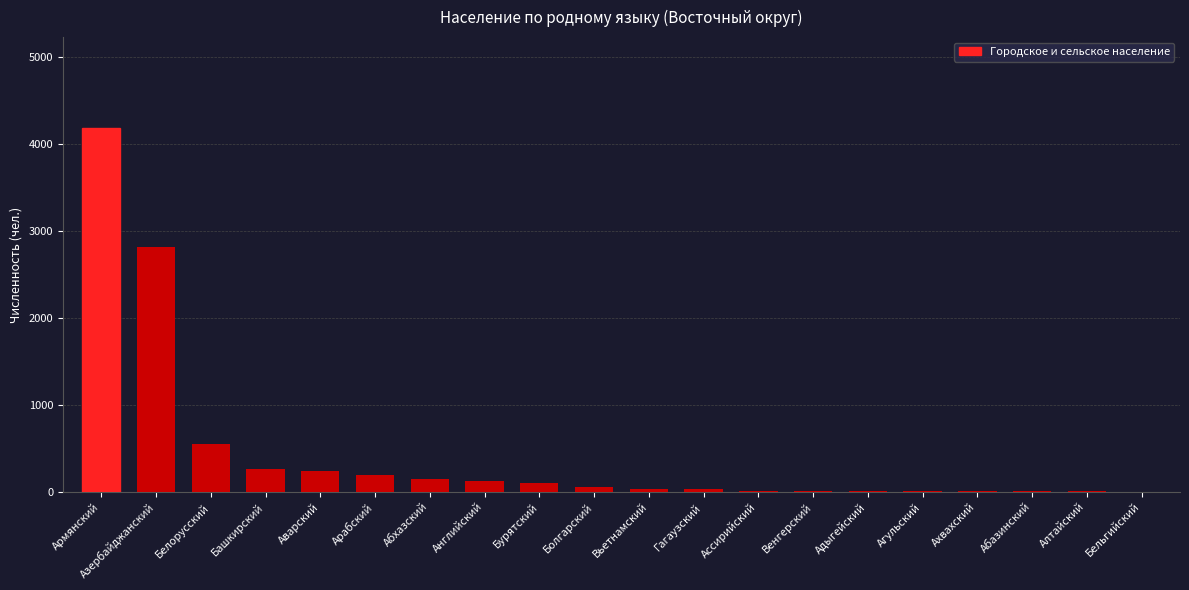

At which category does the chart reach its peak across all series?

Армянский